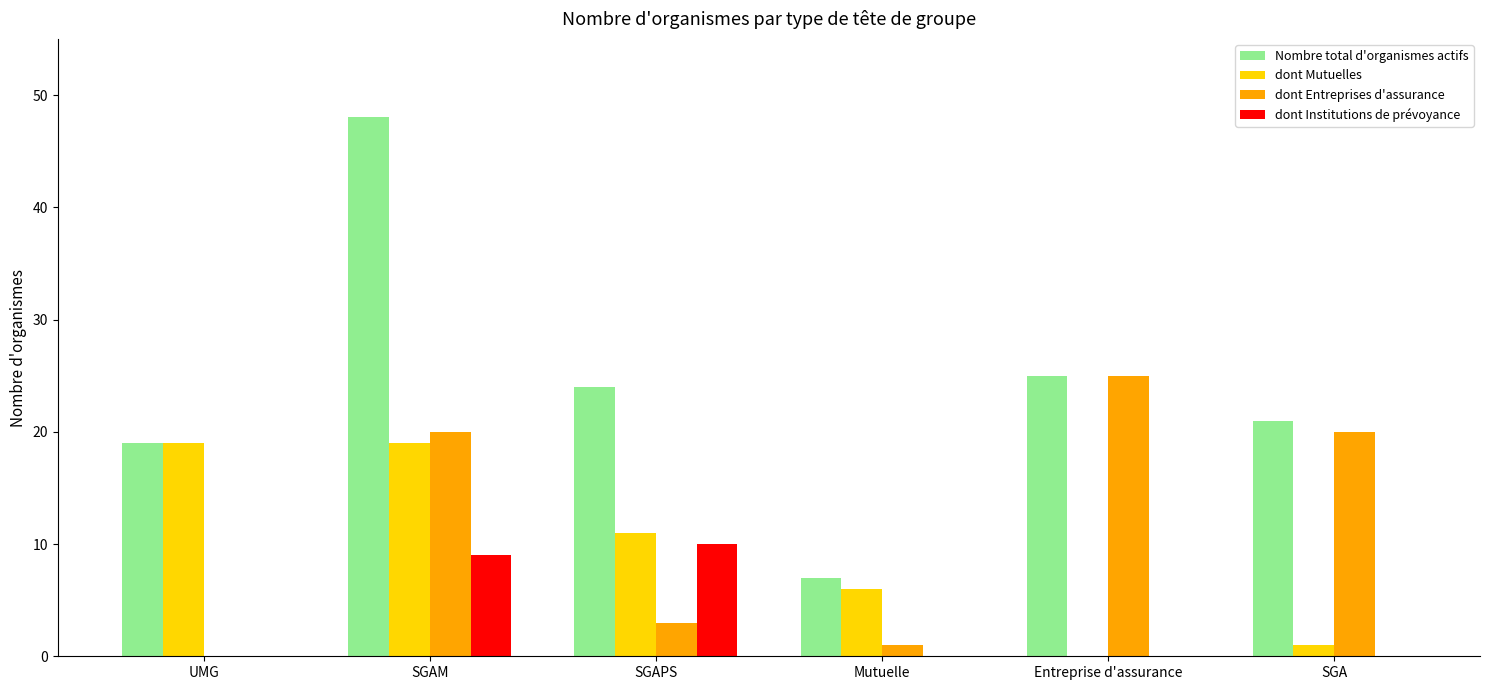

Read the dont Entreprises d'assurance value at Entreprise d'assurance.

25